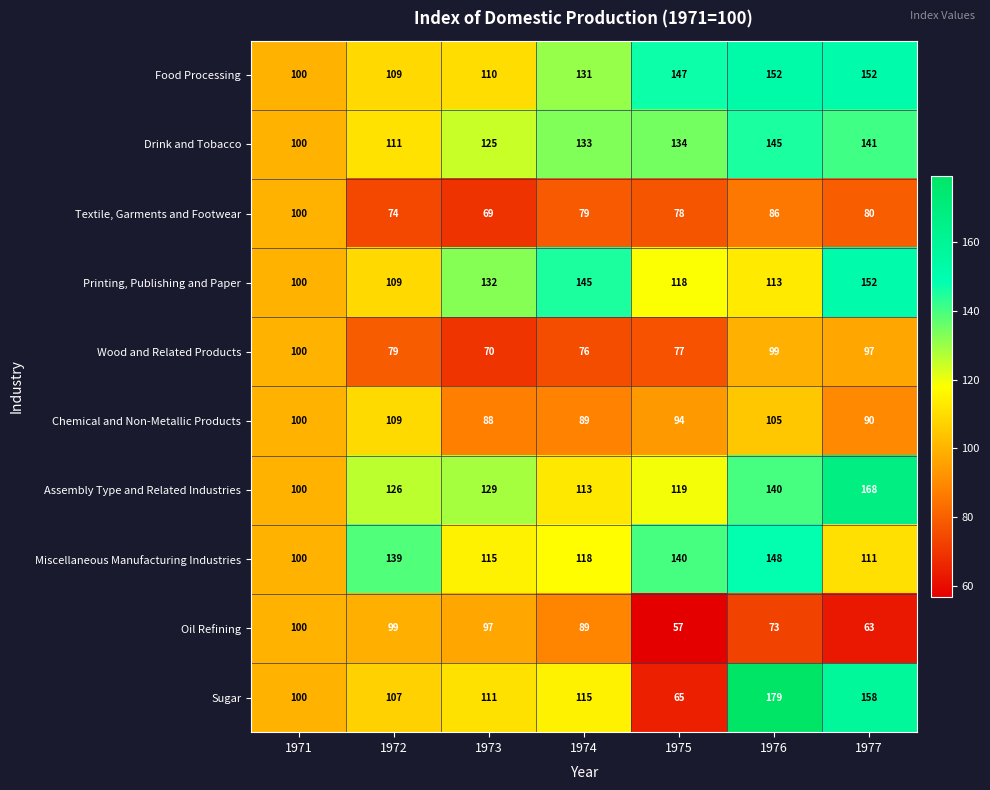

At which label does Chemical and Non-Metallic Products first exceed 94?

1971